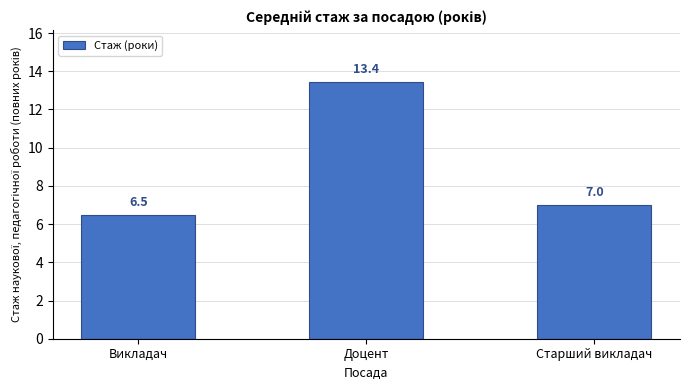

Read the value at Викладач.

6.5